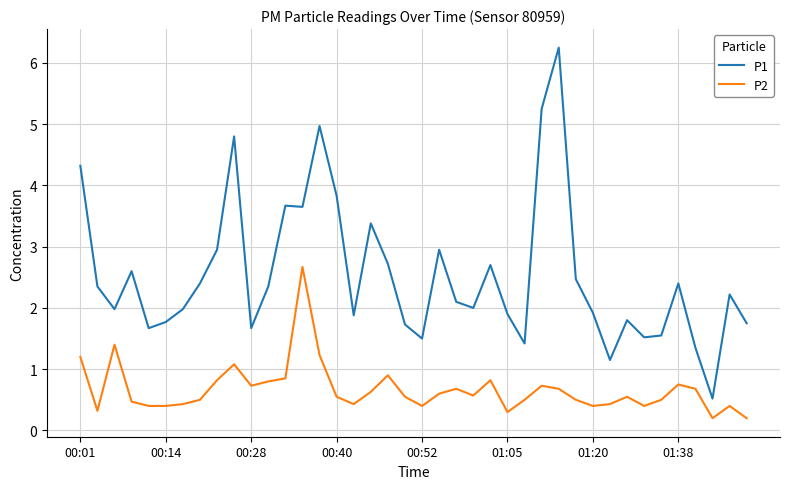

List the series in order of their peak value, lowest first.

P2, P1